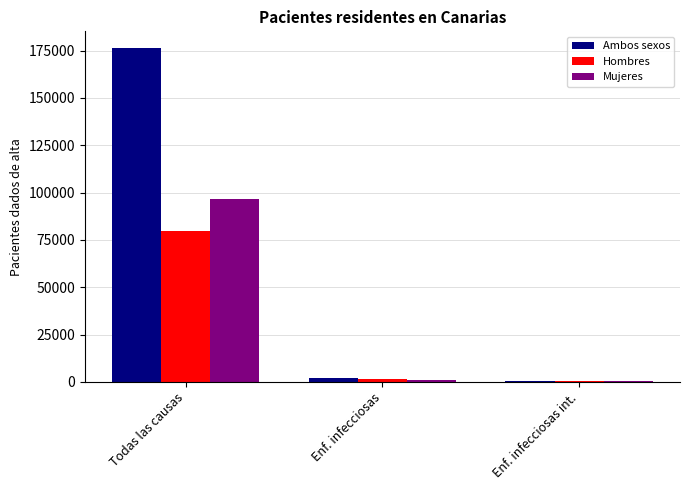

Which series has the largest total across all categories?

Ambos sexos